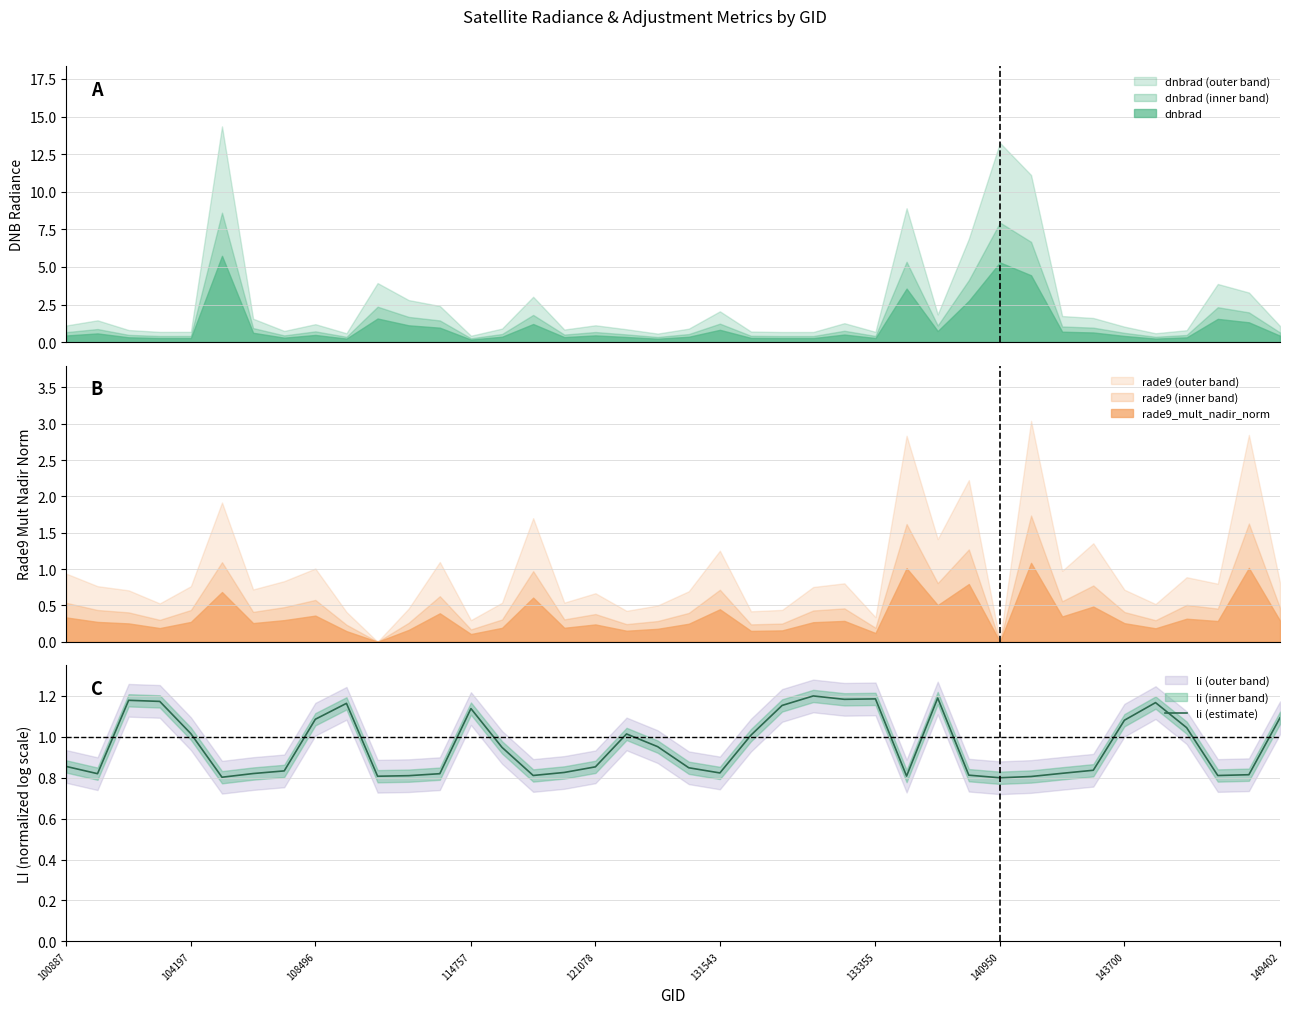

What is the maximum value for dnbrad (outer band)?

14.3